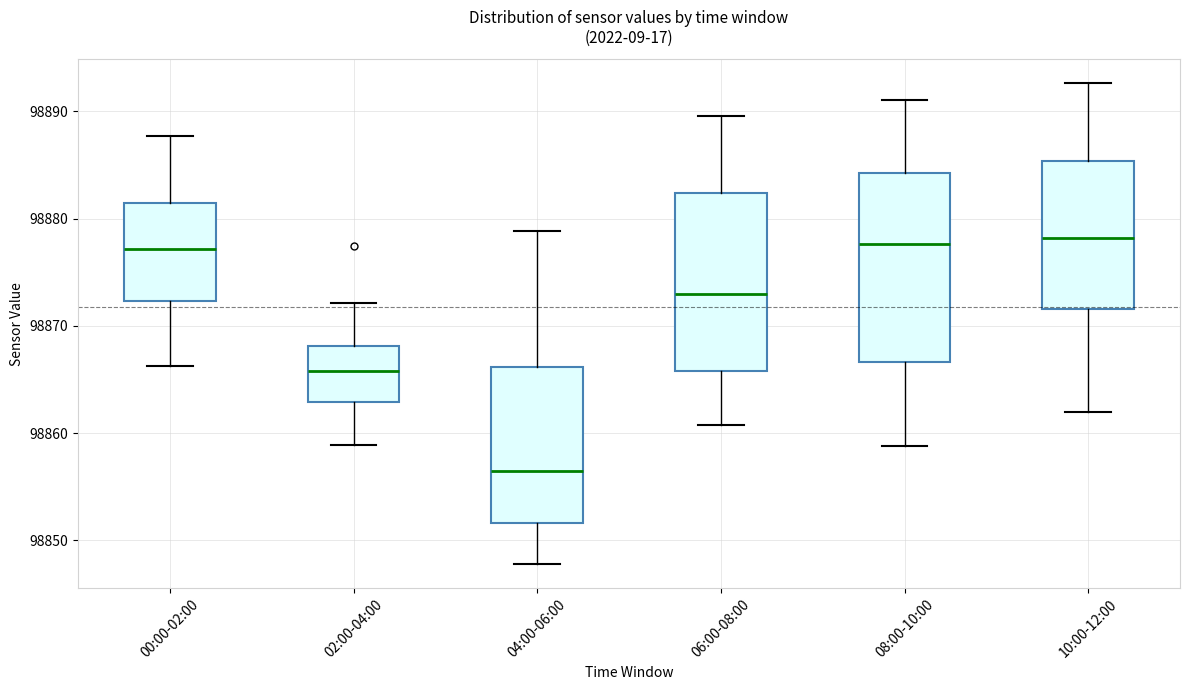

Which box is the tallest, from its lower edge to its upper edge?

08:00-10:00